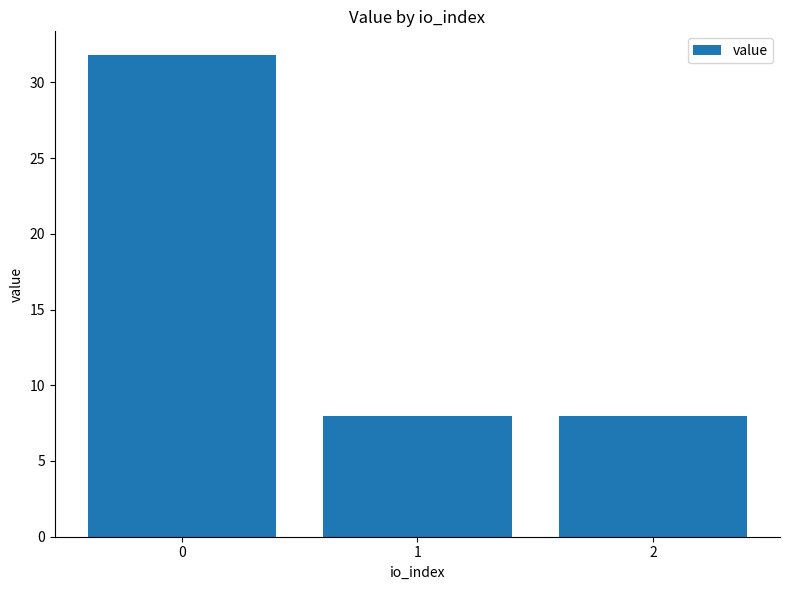

What is the sum of all values?

47.7